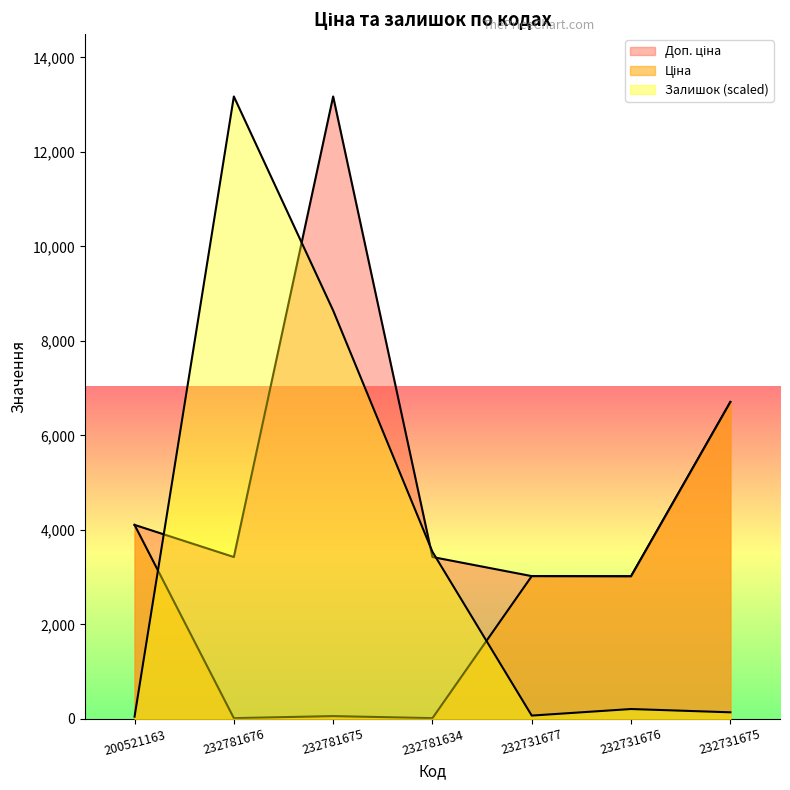

List the labels in order of Доп. ціна value, smallest first.

232731676, 232731677, 232781676, 232781634, 200521163, 232731675, 232781675